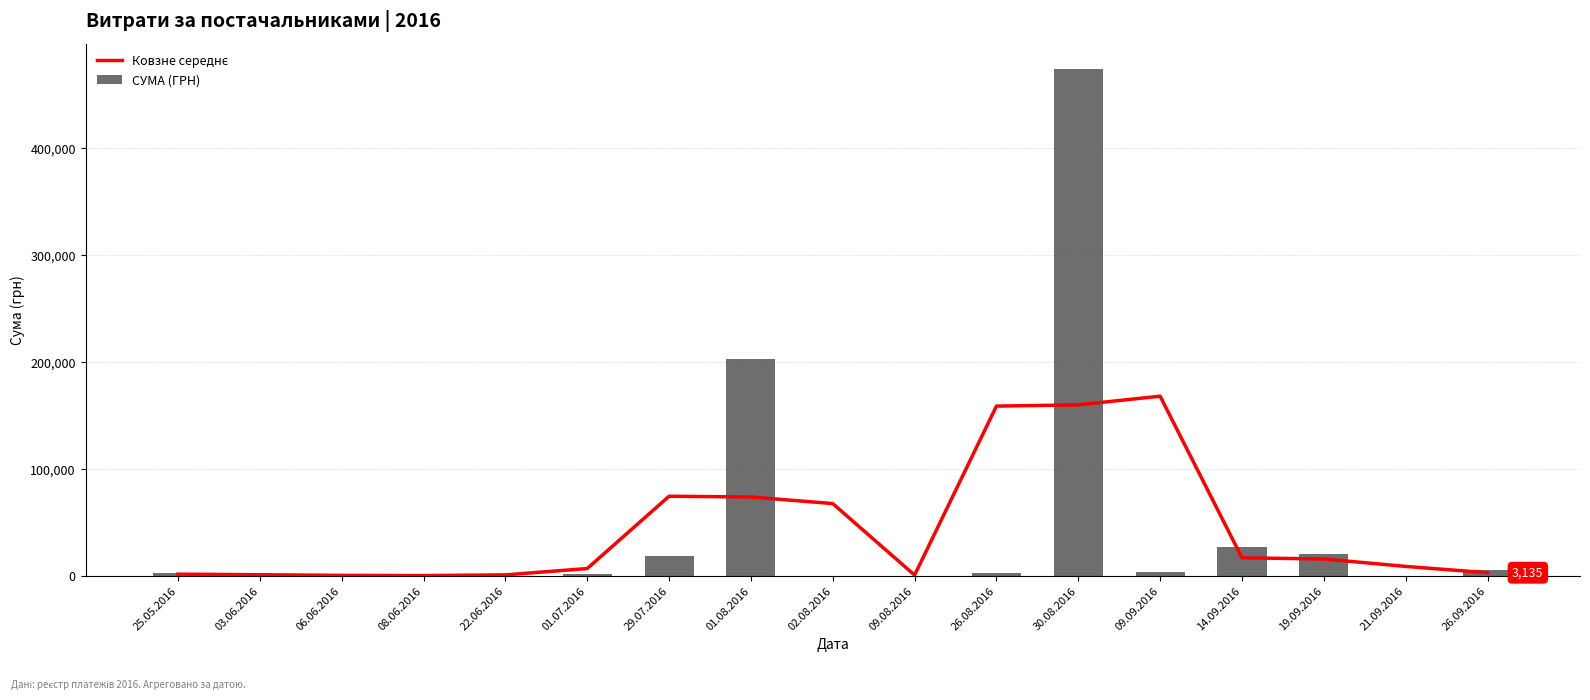

Which series has the largest range (max minus min)?

СУМА (ГРН)